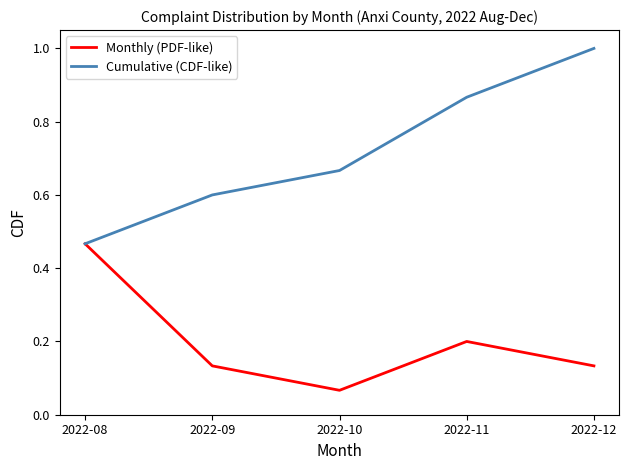

What is the maximum value shown in the chart?

1.0